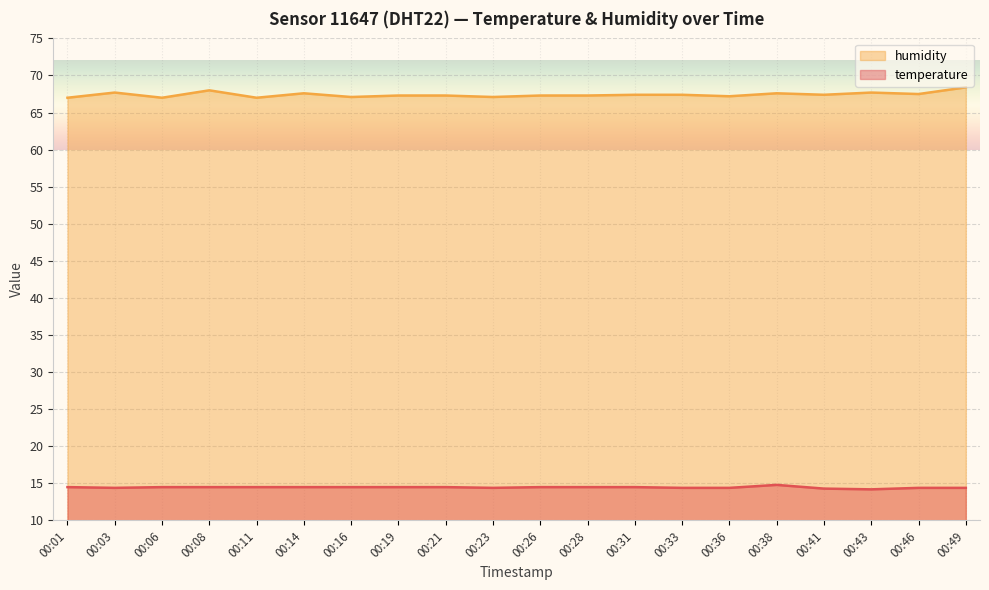

Which category has the highest value across all series?

00:49